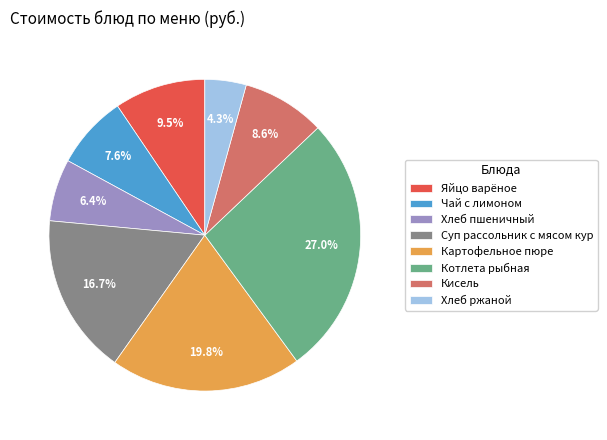

Is there any slice that represents more than half of the pie?

No